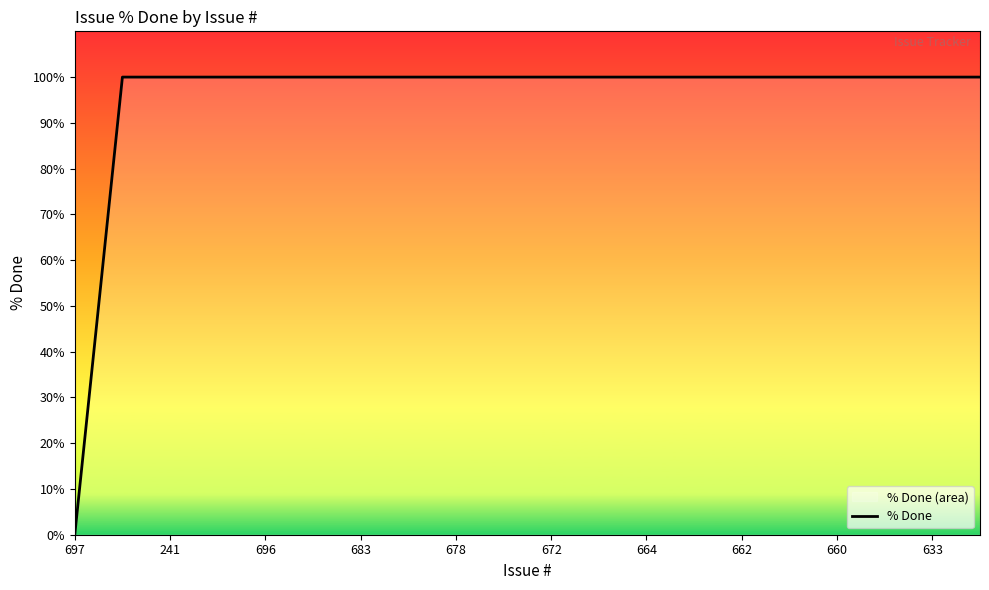

Is this an area chart (filled region under the line)?

No